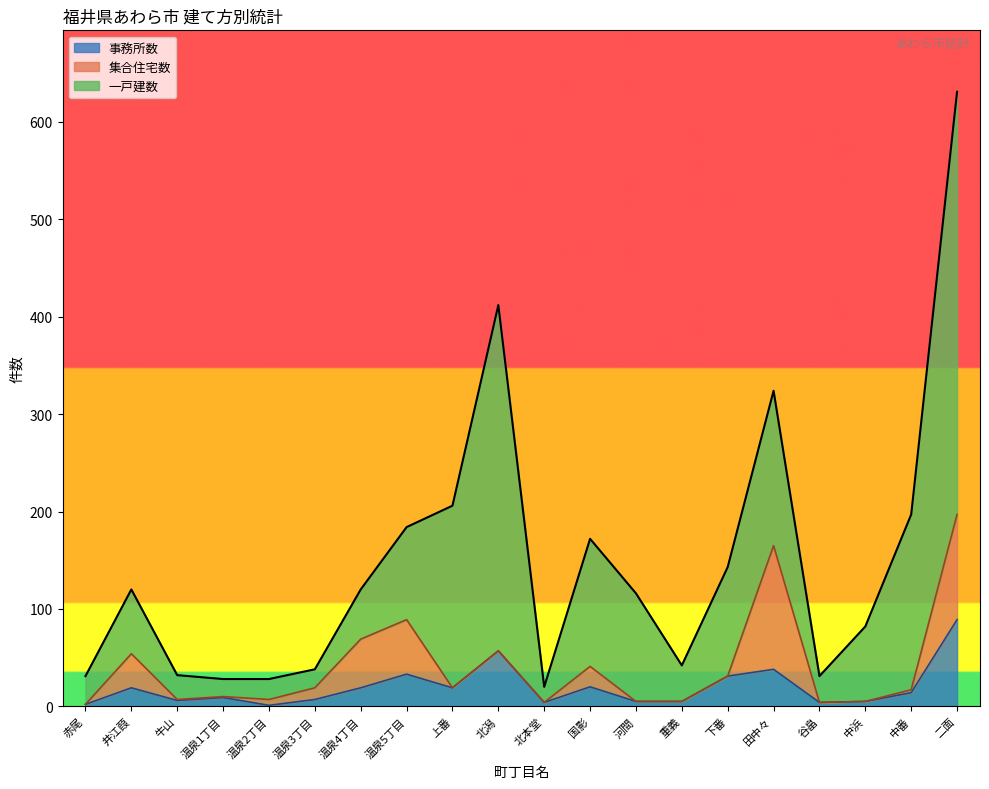

True or false: 一戸建数 and 事務所数 intersect in this chart.

False